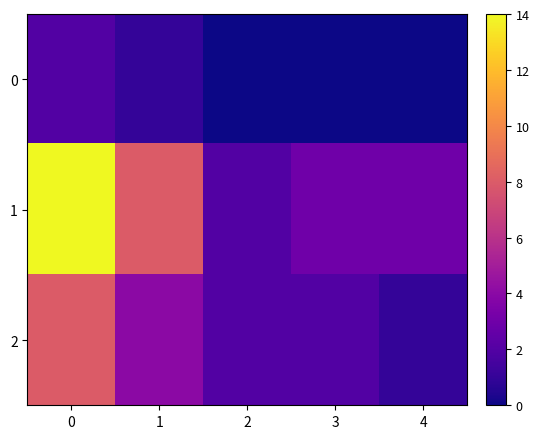

Reading left to right, transcribe all the data shown in this chart.

0: 0=2	1=1	2=0	3=0	4=0
1: 0=14	1=8	2=2	3=3	4=3
2: 0=8	1=4	2=2	3=2	4=1